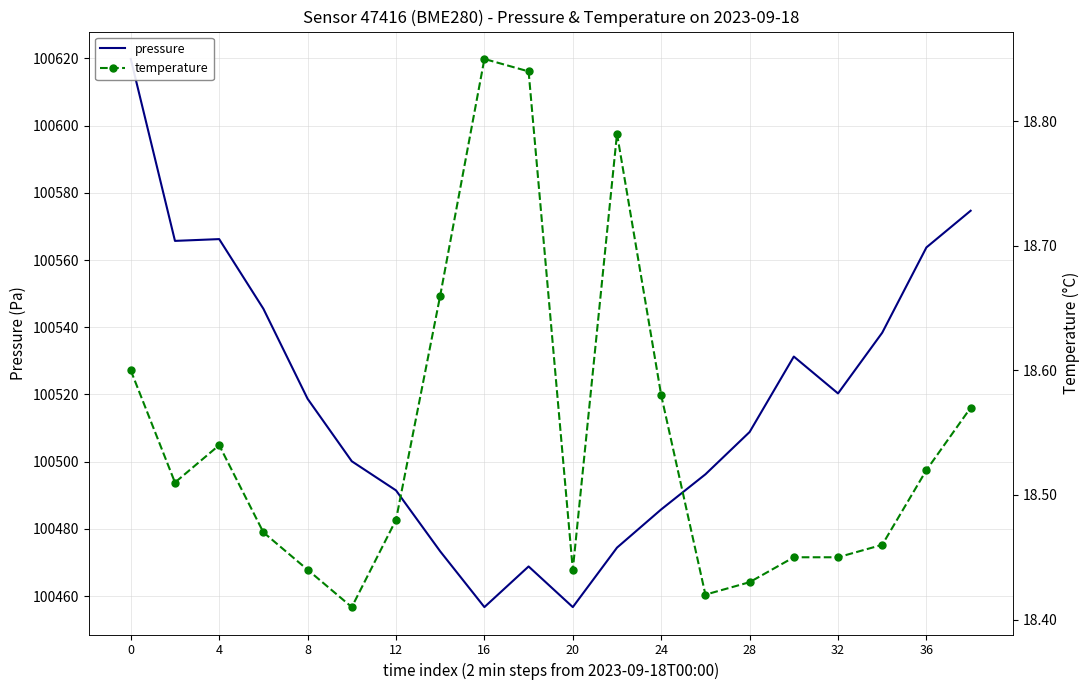

Which series changed the most between 12 and 17?

pressure